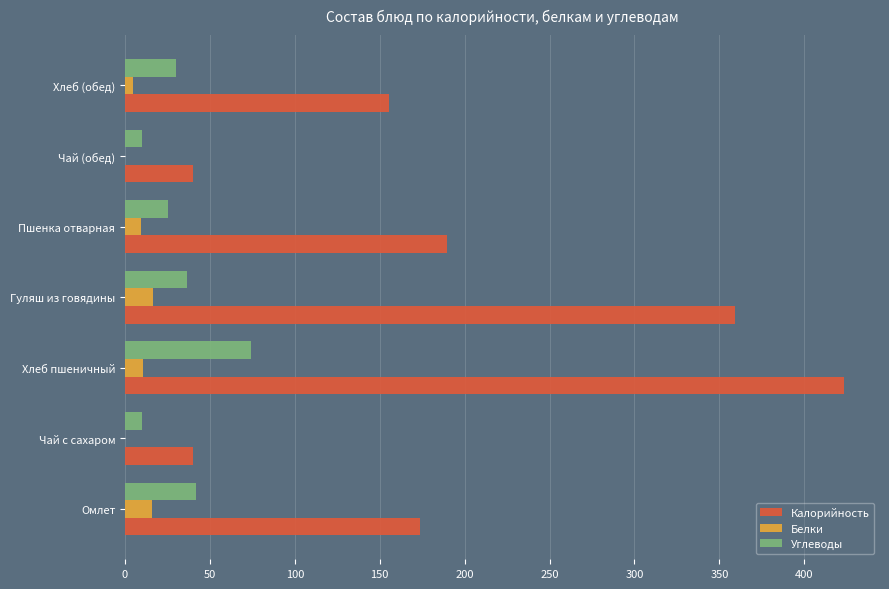

The value of Углеводы at Омлет is 62.4. True or false?

False